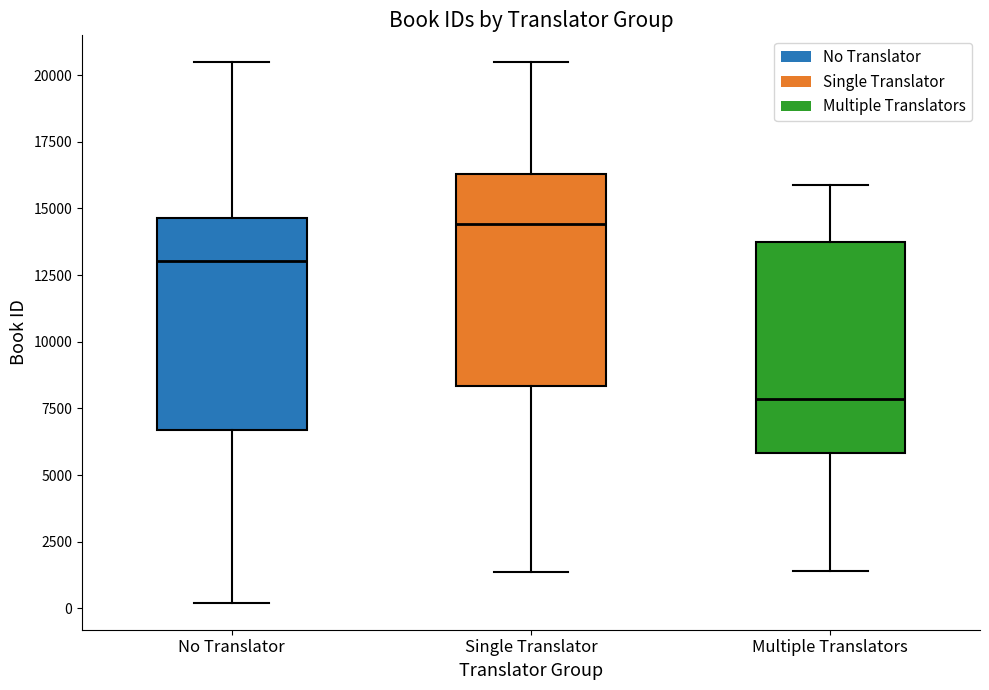

Reading left to right, read every box against the y-axis: the position of its median line, the range the box covers, and the ends of its whiskers. The values are not printed on the chart, so give them approximately, as read against the axis.

No Translator: median 13000, box 6500 to 14500, whiskers 0 to 20500
Single Translator: median 14500, box 8500 to 16500, whiskers 1500 to 20500
Multiple Translators: median 8000, box 6000 to 13500, whiskers 1500 to 16000